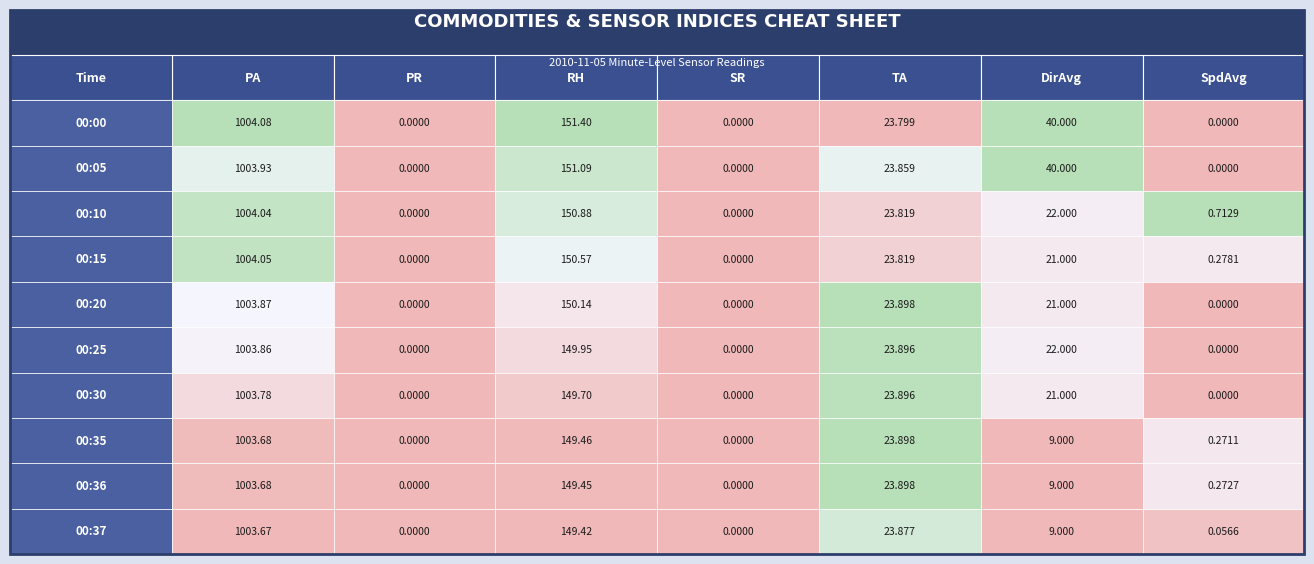

Is it true that 00:10 equals 150.9 at RH?

True